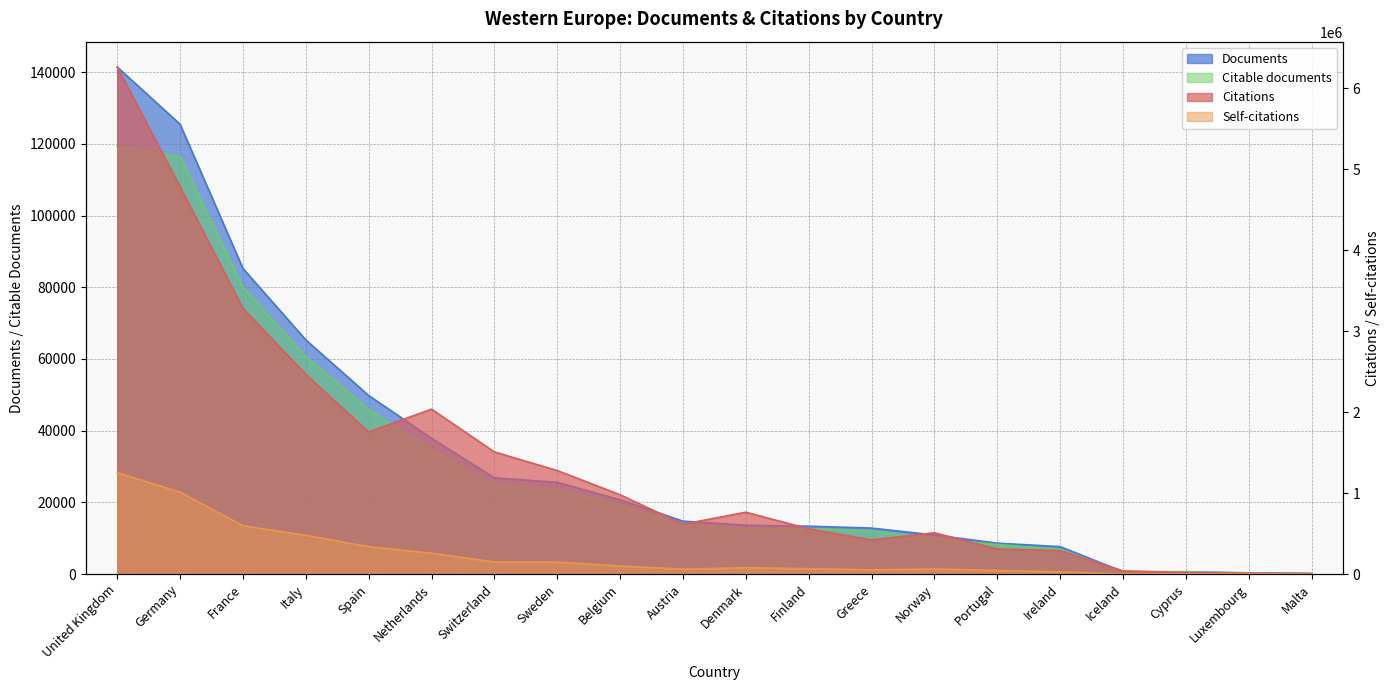

What is the smallest value displayed?

160